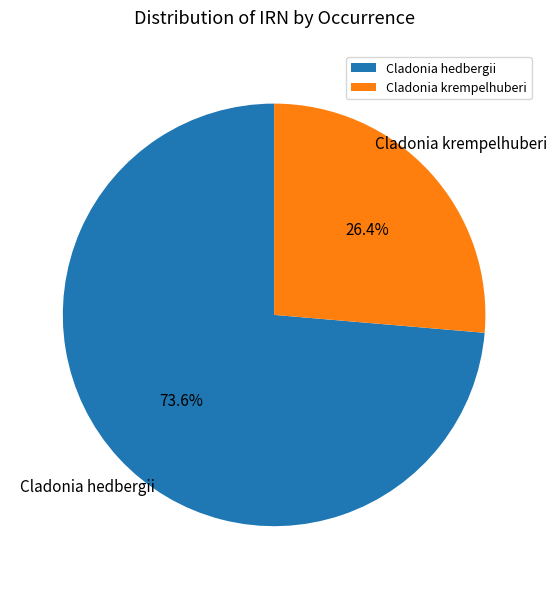

Combined, what portion of the pie is Cladonia hedbergii and Cladonia krempelhuberi?

100.0%